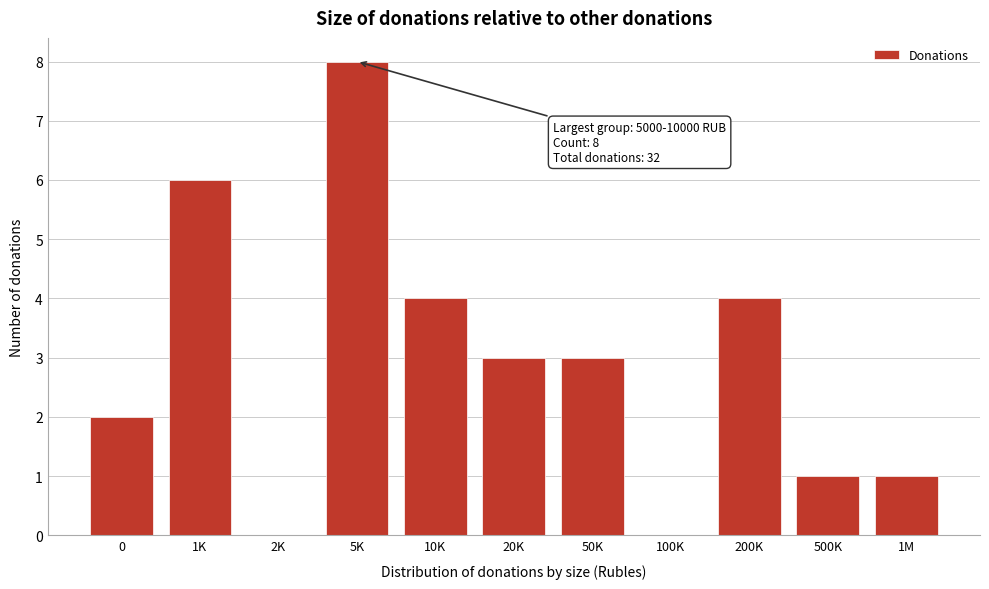

Reading left to right, transcribe all the data shown in this chart.

0=2	1K=6	2K=0	5K=8	10K=4	20K=3	50K=3	100K=0	200K=4	500K=1	1M=1